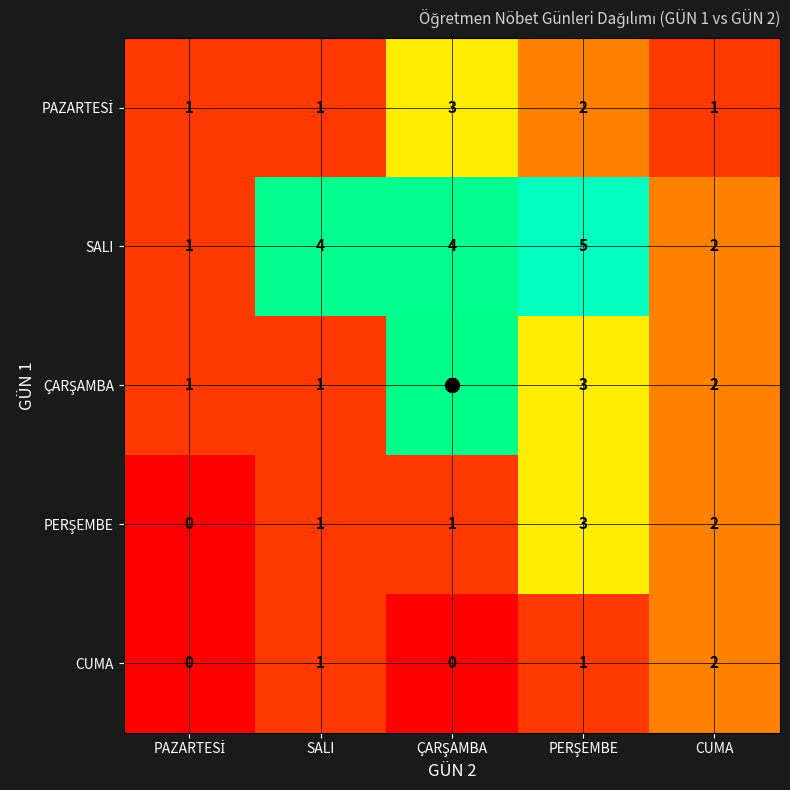

What is the sum of all CUMA values?

4